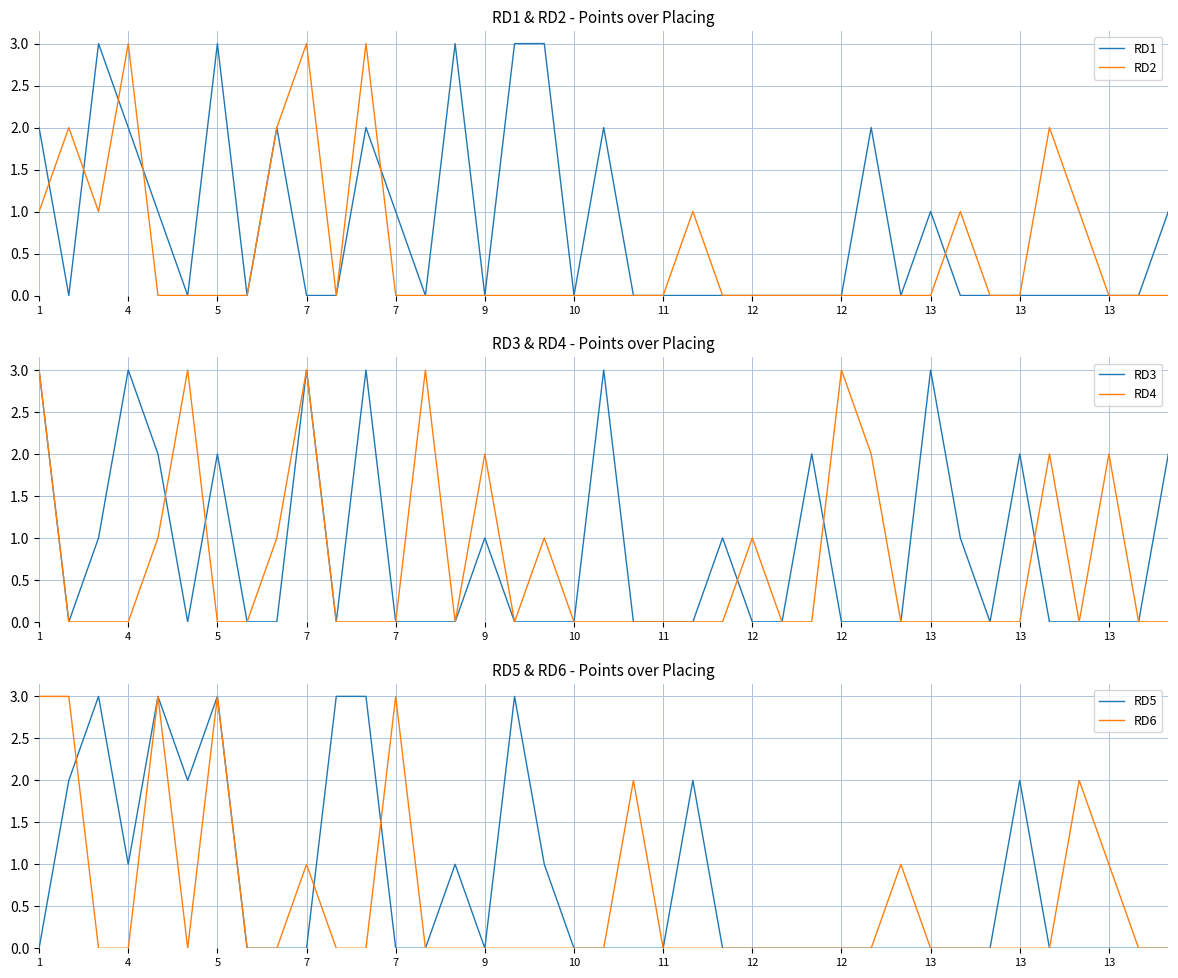

How many lines are shown in the chart?

6